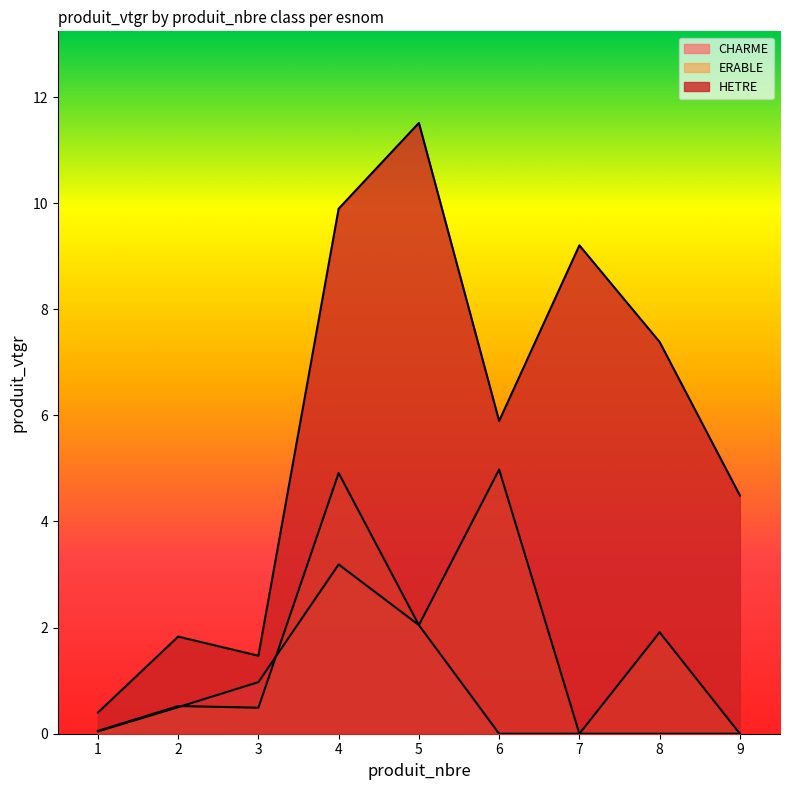

How many values in the HETRE series exceed 5?

5